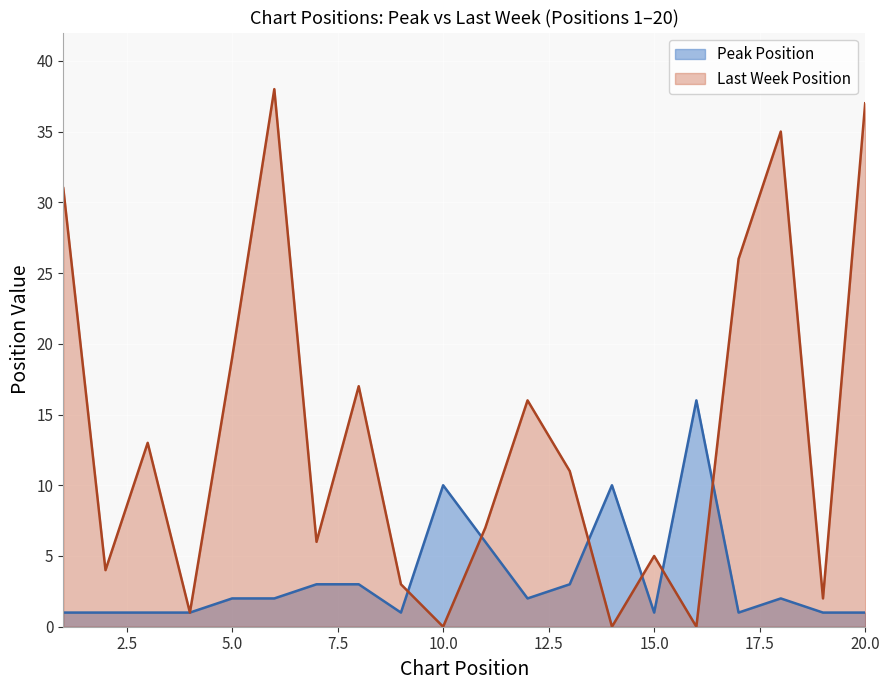

At which category does the chart reach its peak across all series?

16